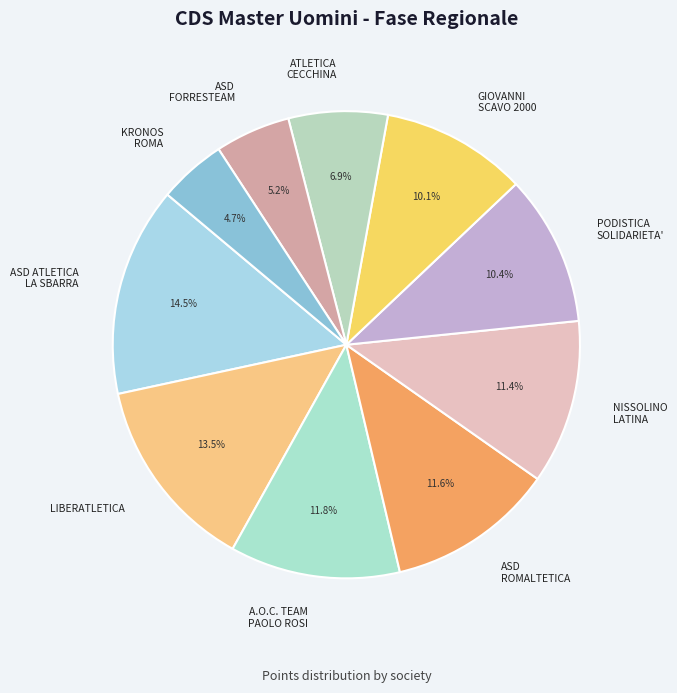

What percentage do PODISTICA SOLIDARIETA' and KRONOS ROMA together represent?

15.1%